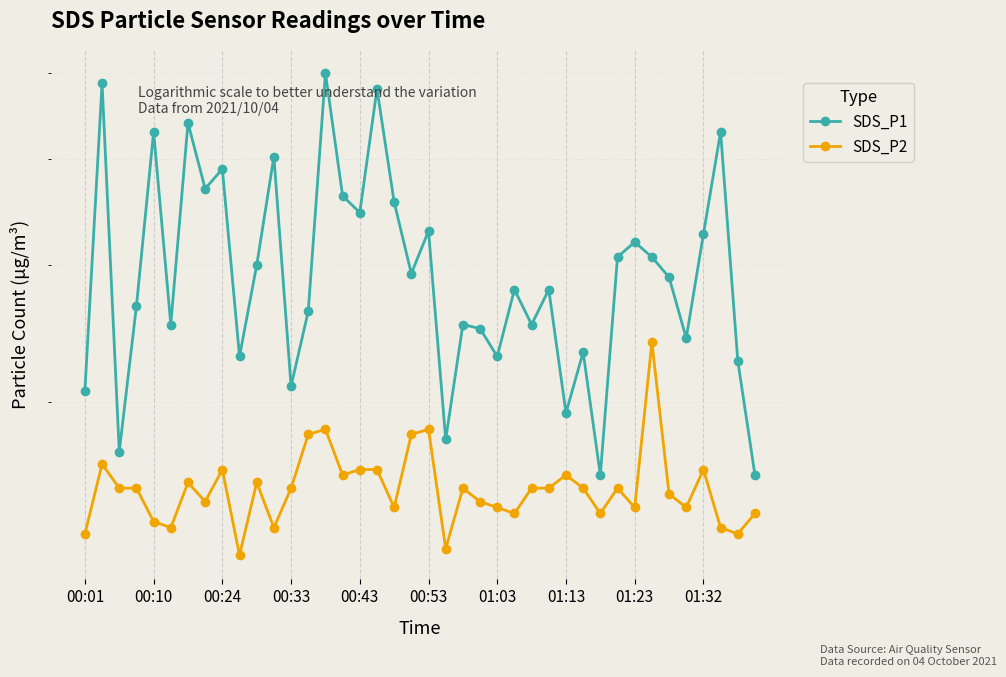

What is the difference between the highest and lowest values at 14?

3.2